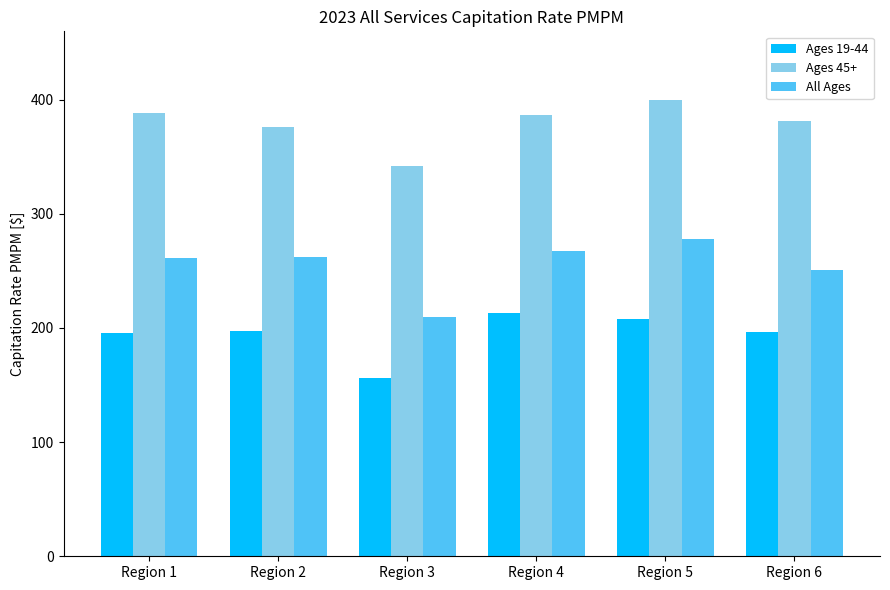

Rank the series by their maximum value, from highest to lowest.

Ages 45+, All Ages, Ages 19-44